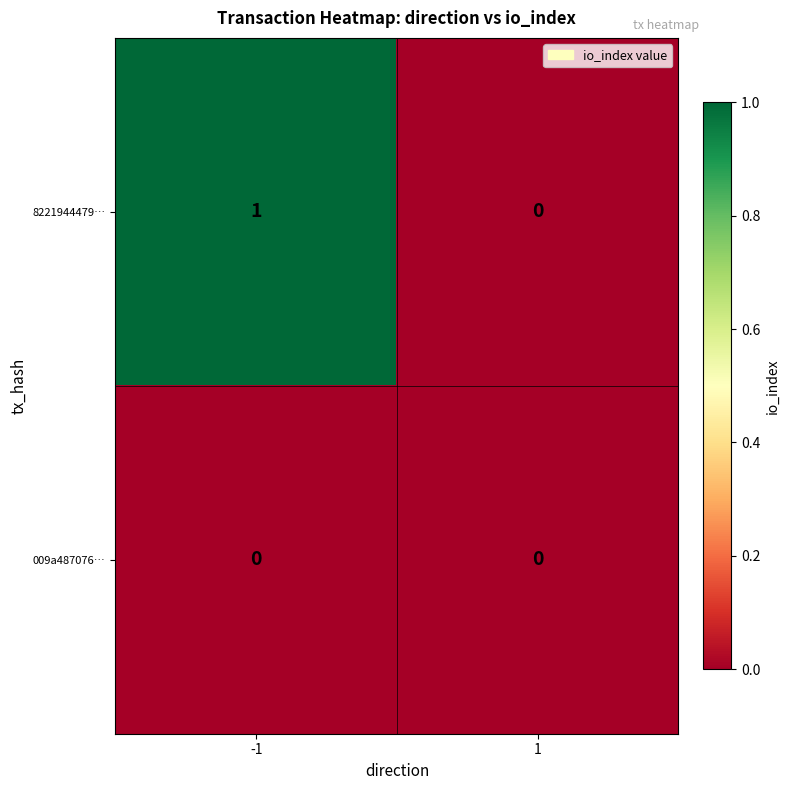

How many values in 8221944479… are above zero?

1